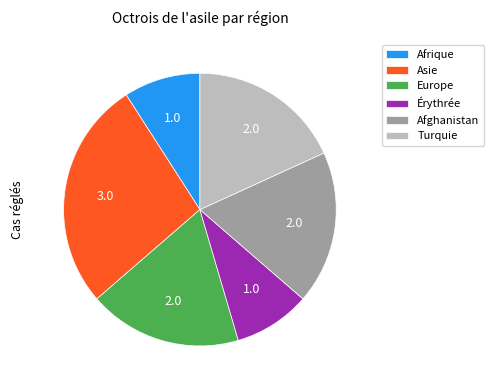

How many segments does this pie chart have?

6